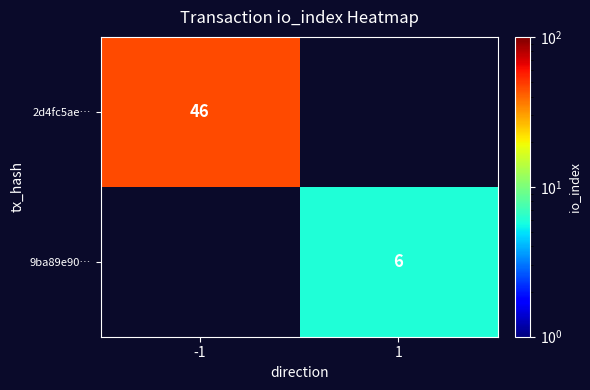

True or false: 9ba89e90… has a value of 6 at 1.

True